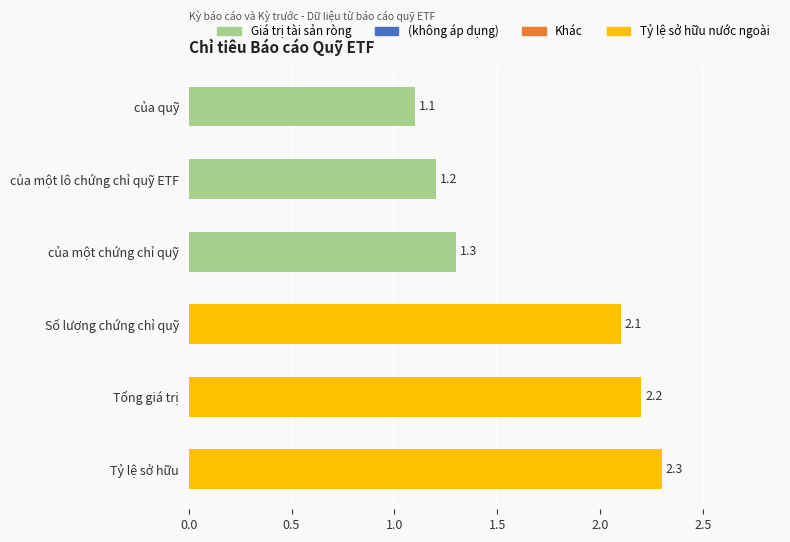

What is the label of the 5th bar from the top?

Tổng giá trị